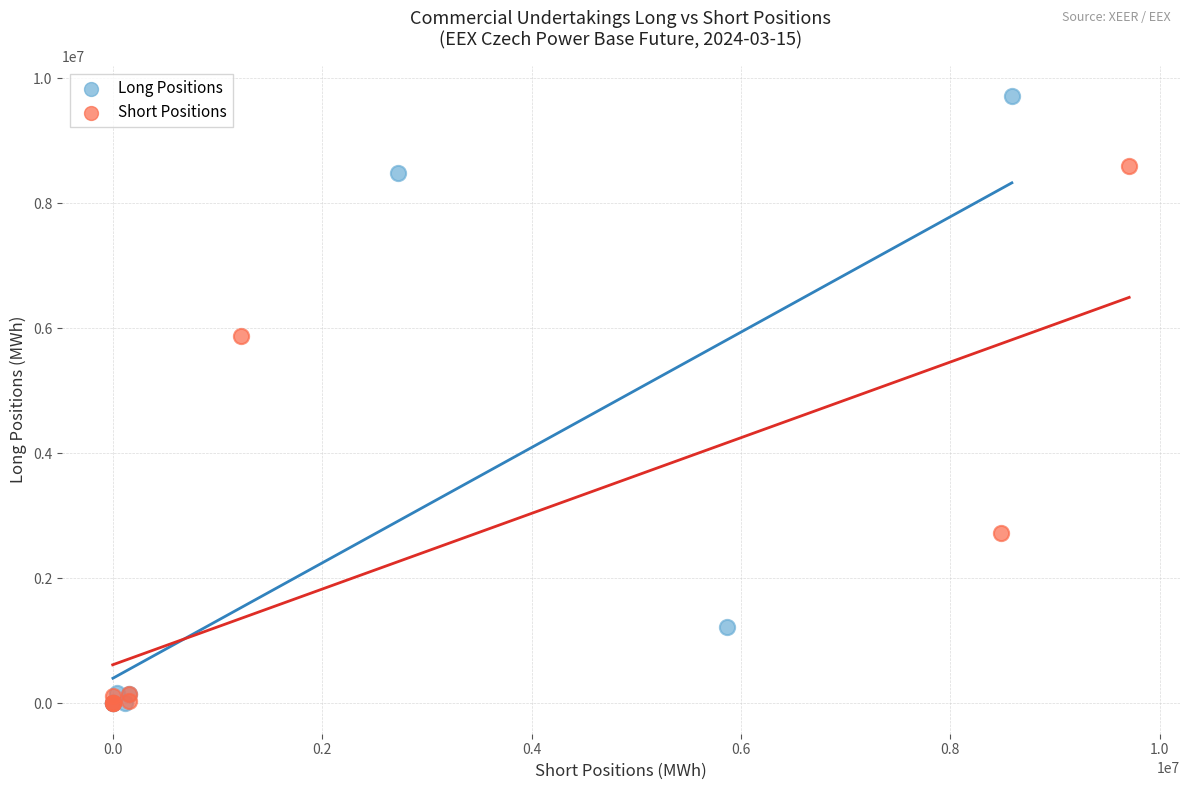

What are all the series names shown in the legend?

Long Positions, Short Positions